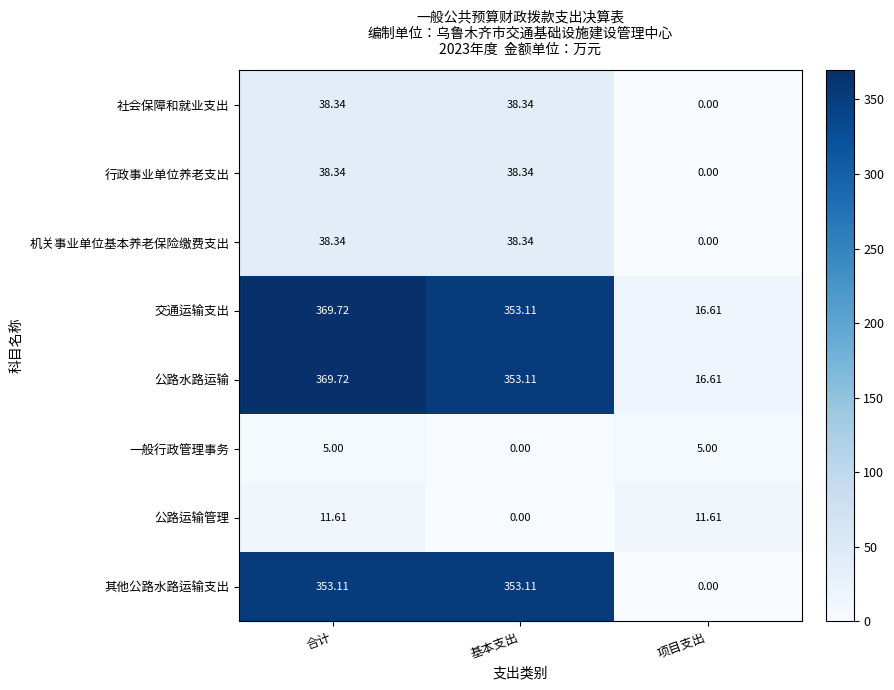

Where is 其他公路水路运输支出 nearest to the value 176?

项目支出